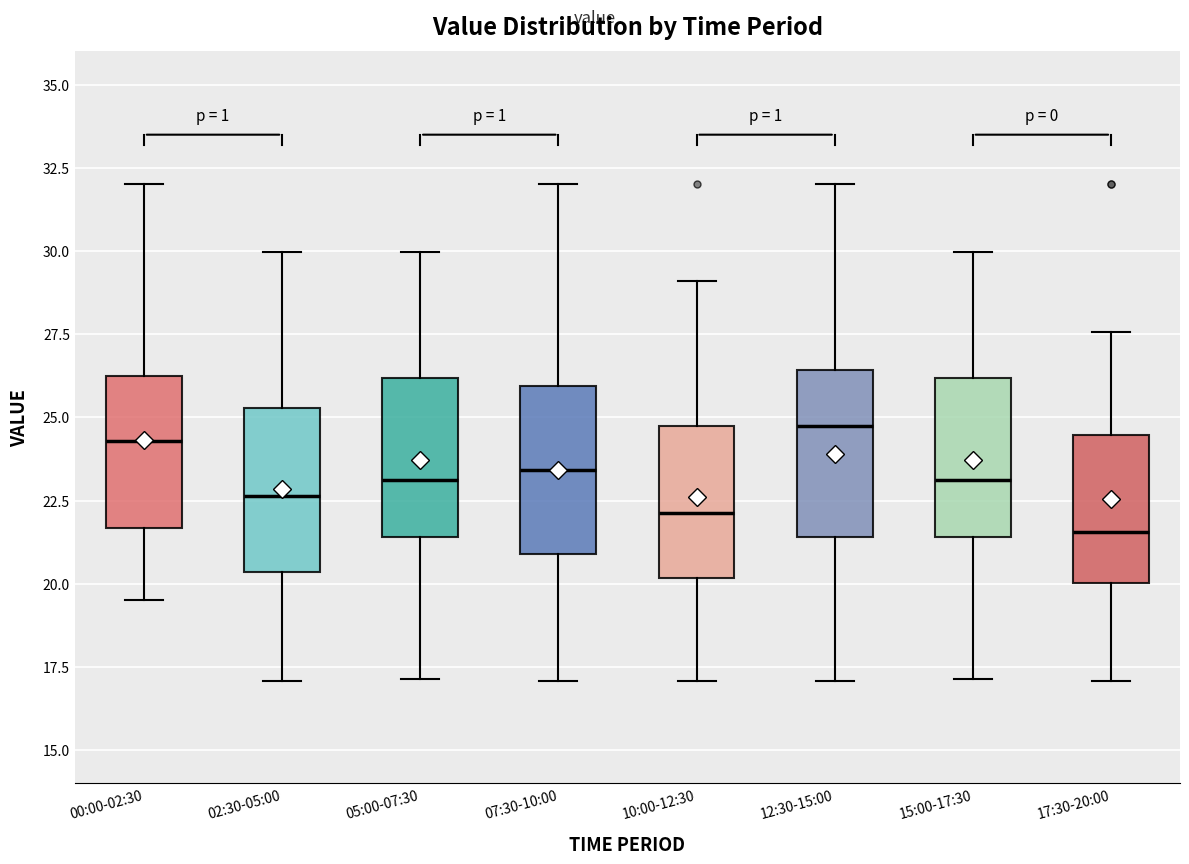

Where does the upper whisker of the box for 00:00-02:30 end on the y-axis? The values are not printed on the chart, so give them approximately, as read against the axis.

32.0